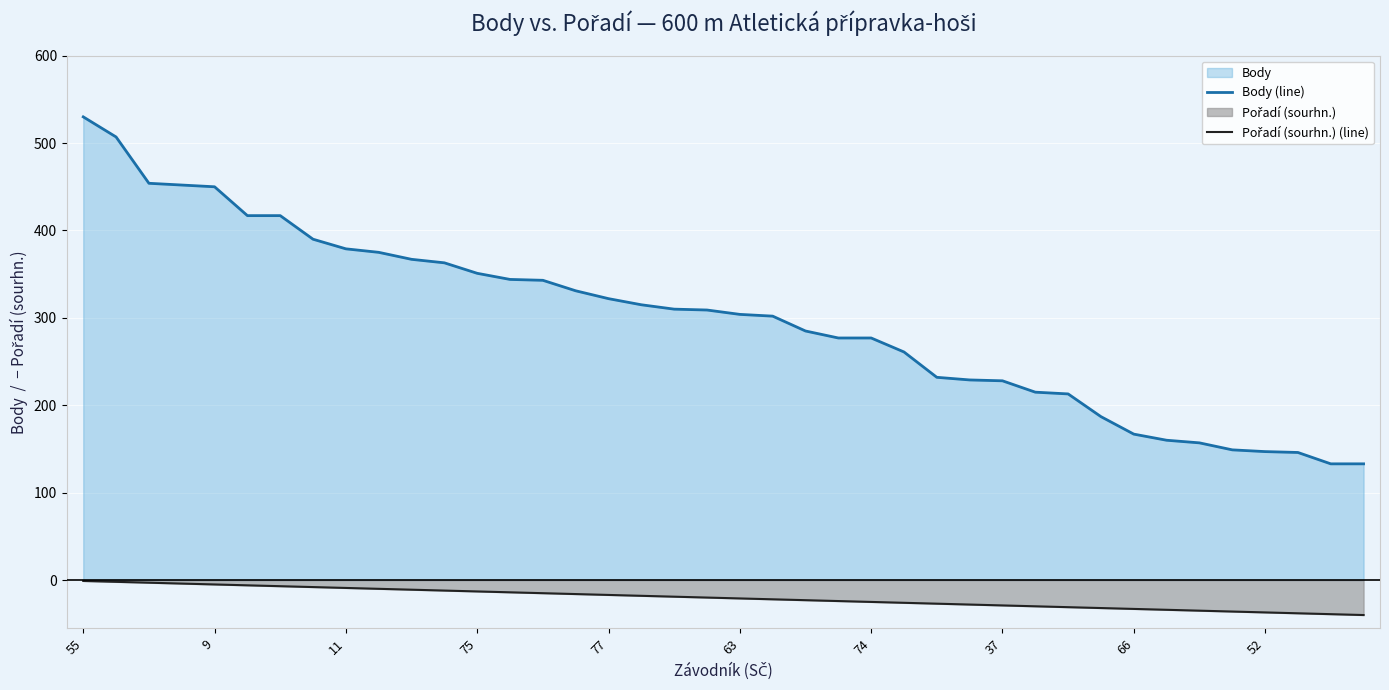

Which series has the largest total across all categories?

Body (line)